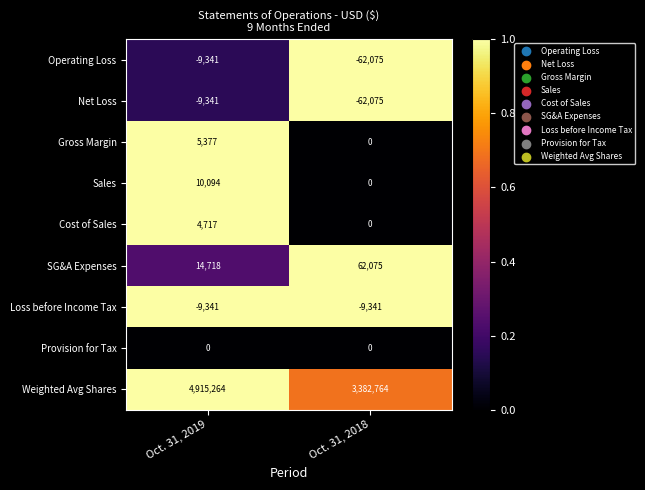

The value of Operating Loss at Oct. 31, 2018 is -62075. True or false?

True